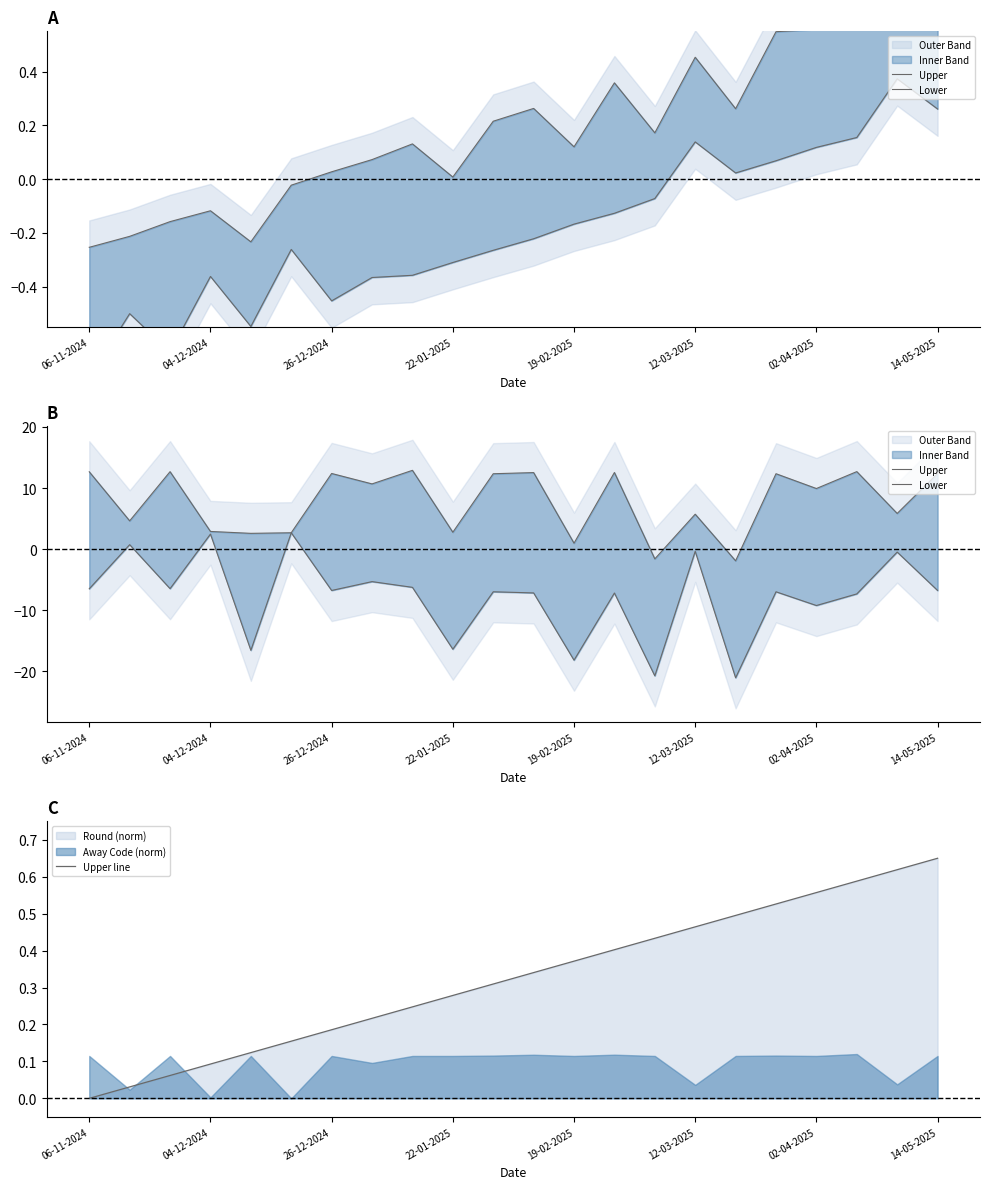

Which category has the highest value across all series?

8